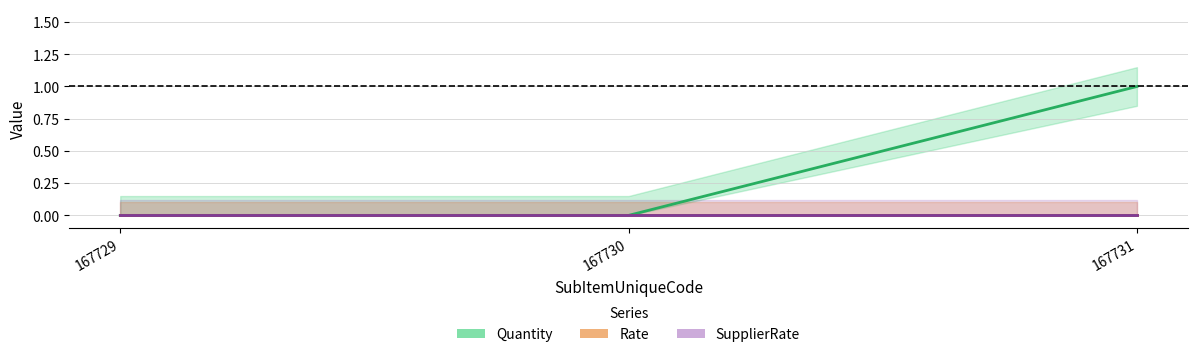

What is the total value across all series at 167731?

1